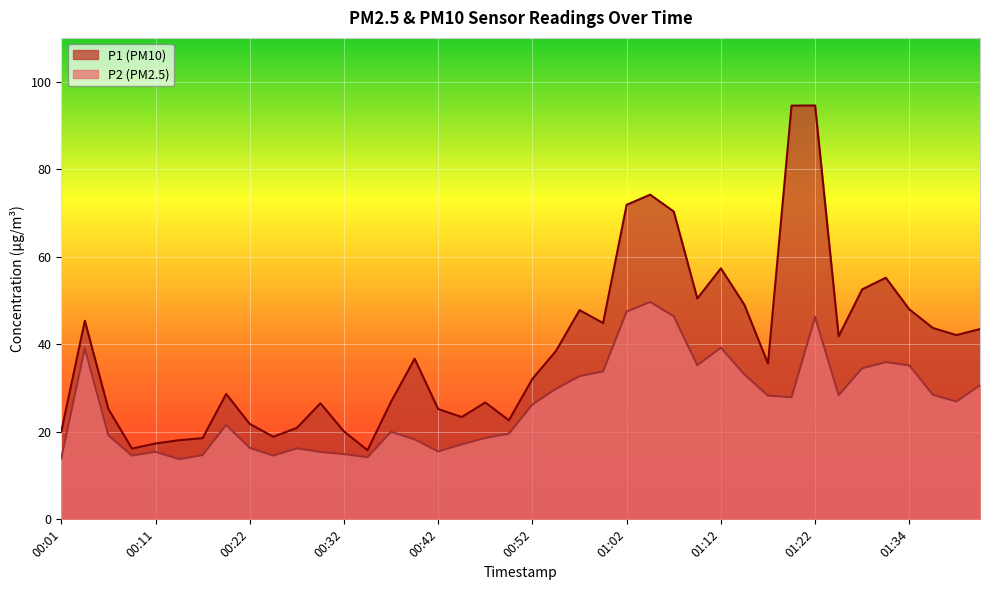

Is it true that P1 equals 43.7 at 01:37?

True